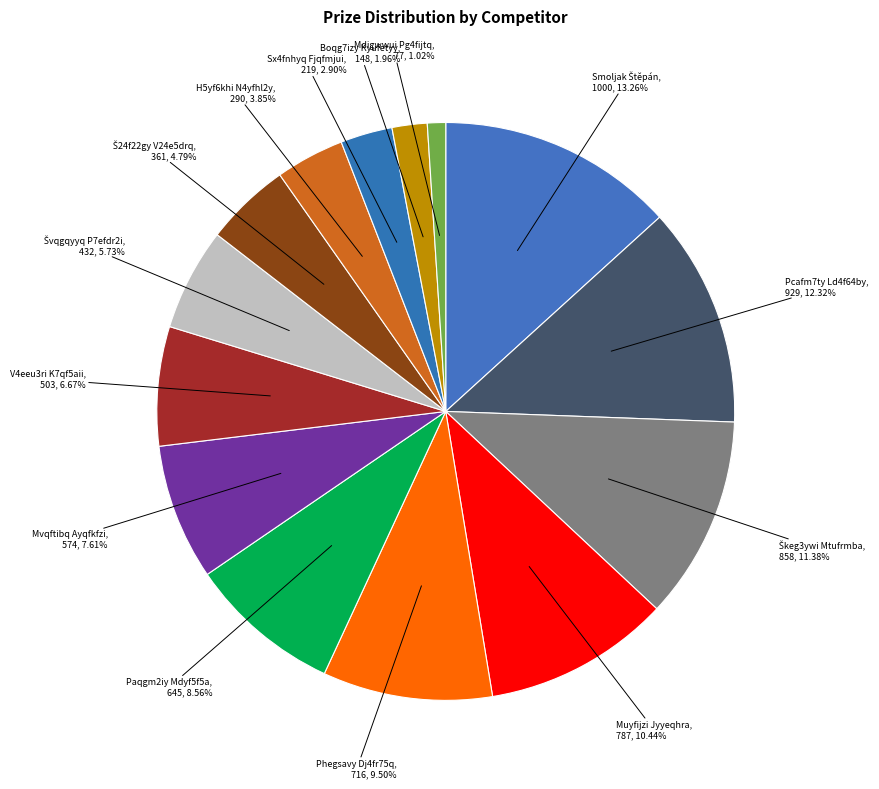

Is there a majority slice in this chart?

No